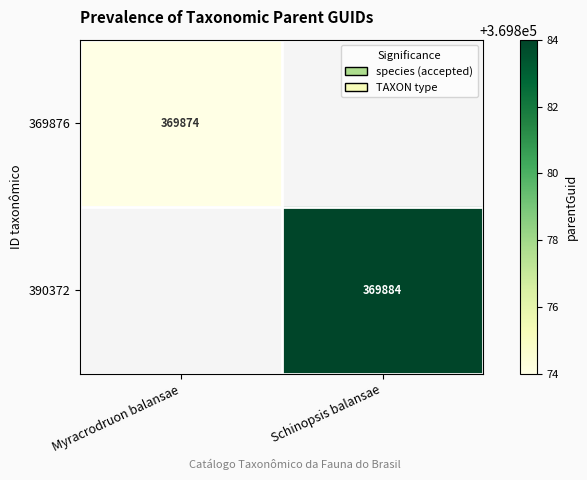

The value of 390372 at Schinopsis balansae is 154315. True or false?

False